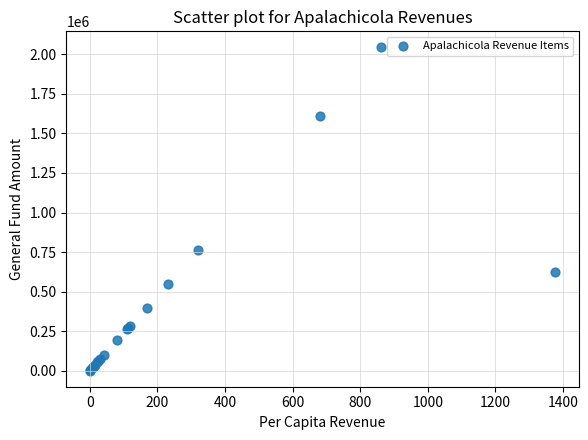

What Y value in the scatter plot is closest to 1022024?

762185.3